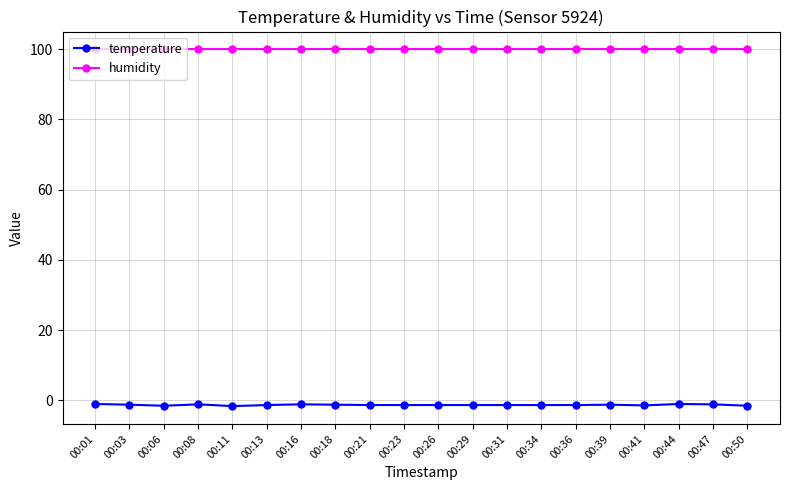

What is the spread (max minus min) of values at 00:29?

101.2